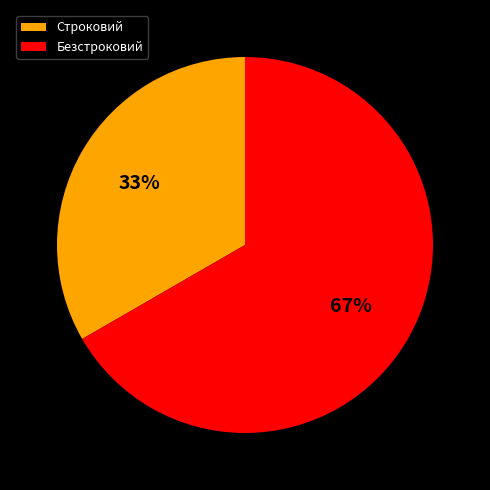

Approximately how many times larger is the value at Строковий compared to Безстроковий?

0.5